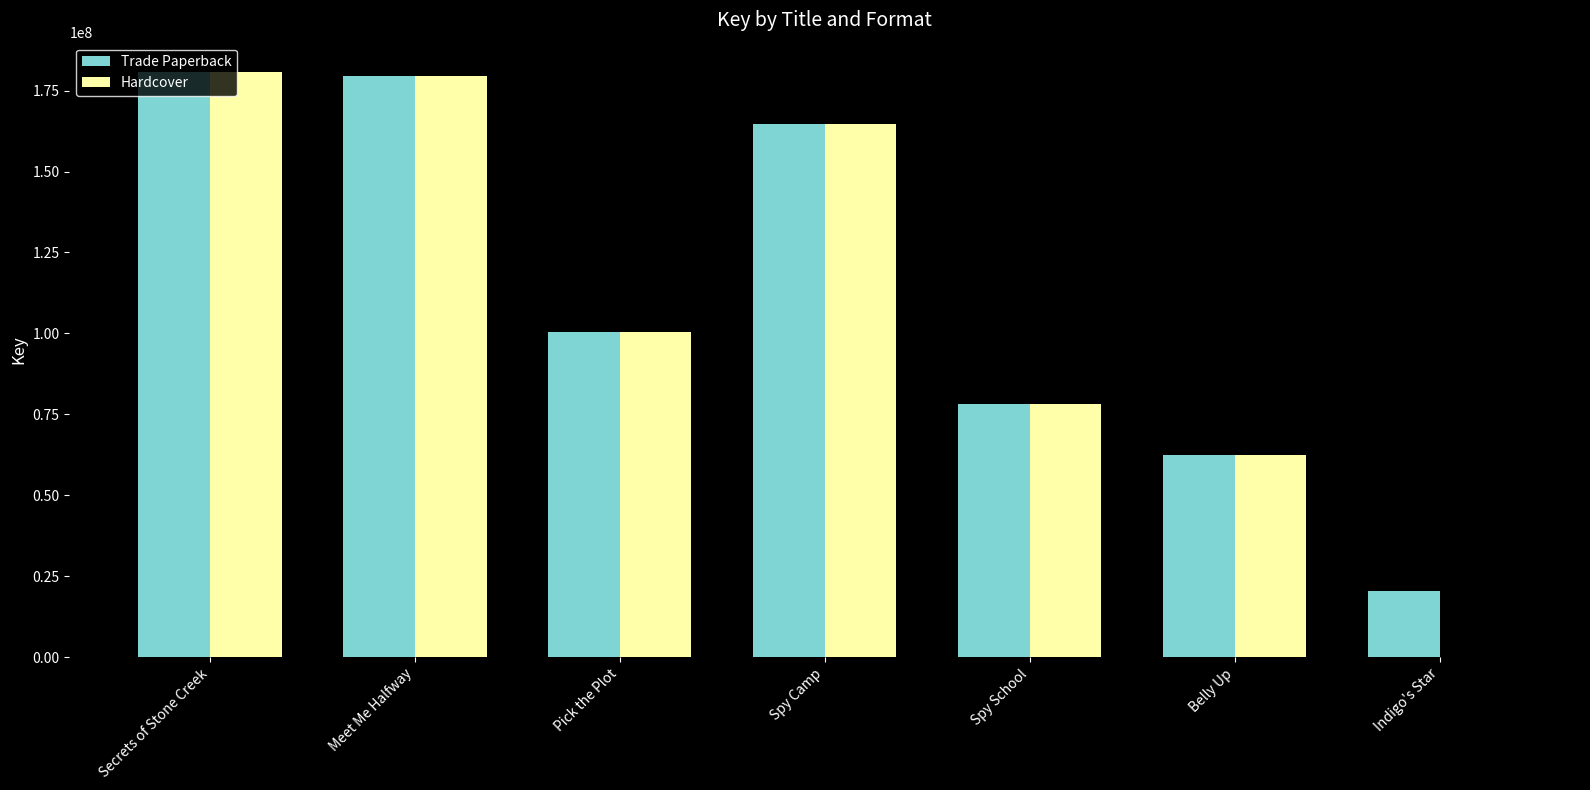

How many groups of bars are there?

7